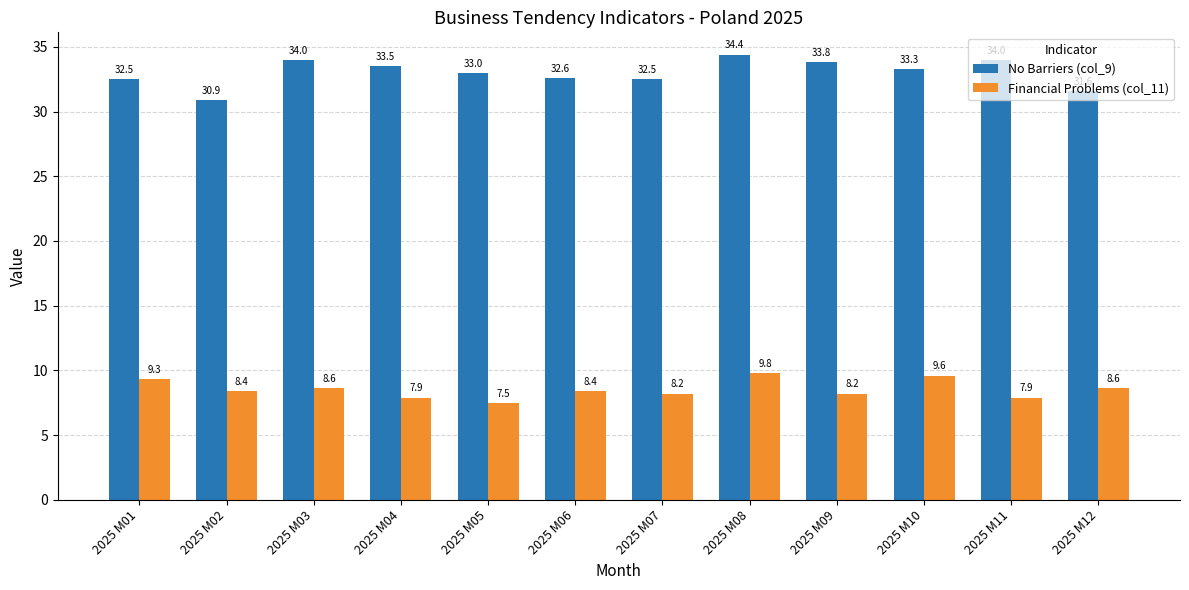

Reading left to right, transcribe all the data shown in this chart.

No Barriers (col_9): 2025 M01=32.5	2025 M02=30.9	2025 M03=34.0	2025 M04=33.5	2025 M05=33.0	2025 M06=32.6	2025 M07=32.5	2025 M08=34.4	2025 M09=33.8	2025 M10=33.3	2025 M11=34.0	2025 M12=31.6
Financial Problems (col_11): 2025 M01=9.3	2025 M02=8.4	2025 M03=8.6	2025 M04=7.9	2025 M05=7.5	2025 M06=8.4	2025 M07=8.2	2025 M08=9.8	2025 M09=8.2	2025 M10=9.6	2025 M11=7.9	2025 M12=8.6